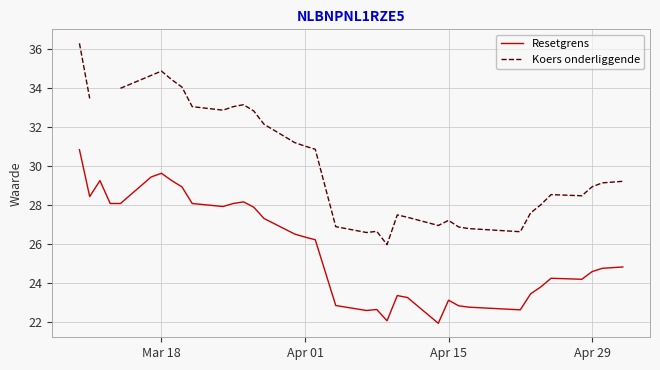

Rank the series by their maximum value, from lowest to highest.

Resetgrens, Koers onderliggende